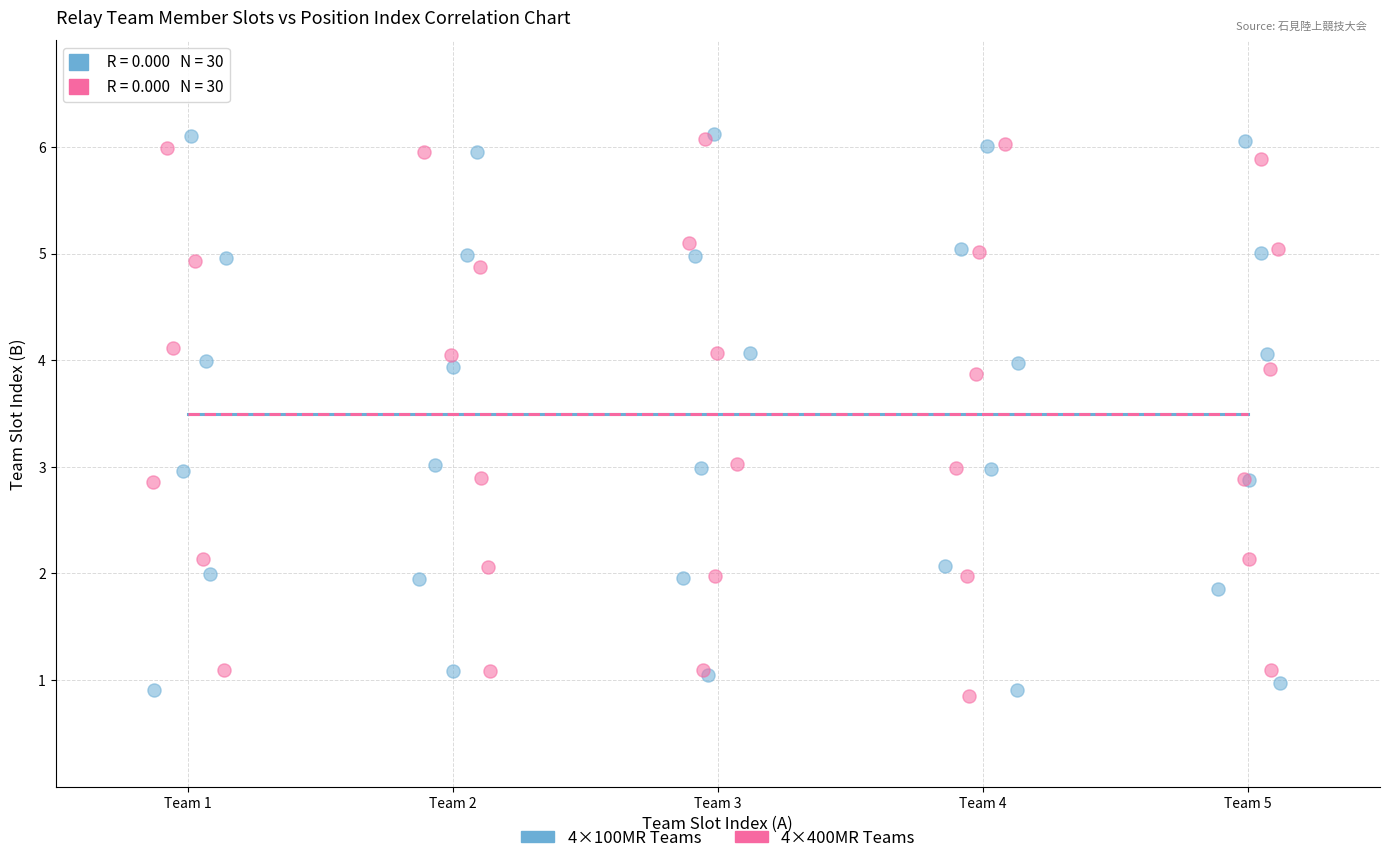

What are all the series names shown in the legend?

4×100MR Teams, 4×400MR Teams